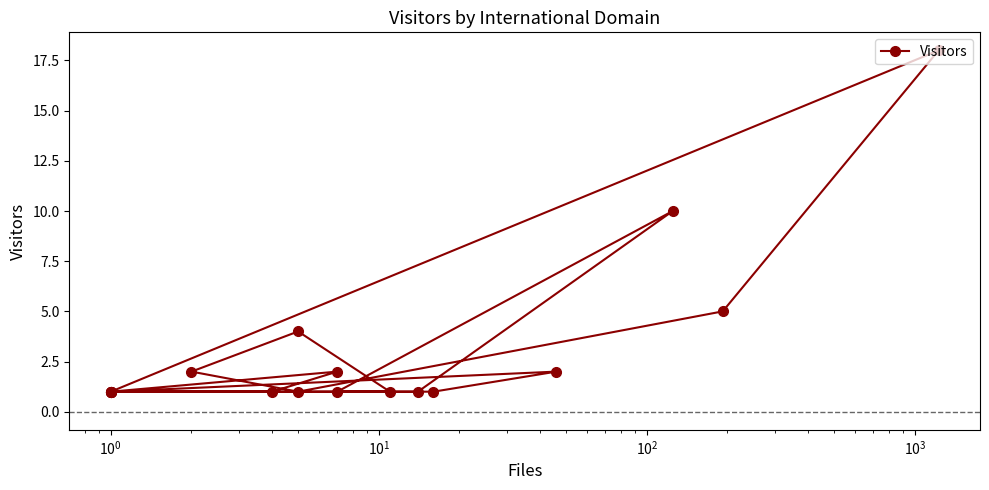

What is the value of the 9th point from the left?

10